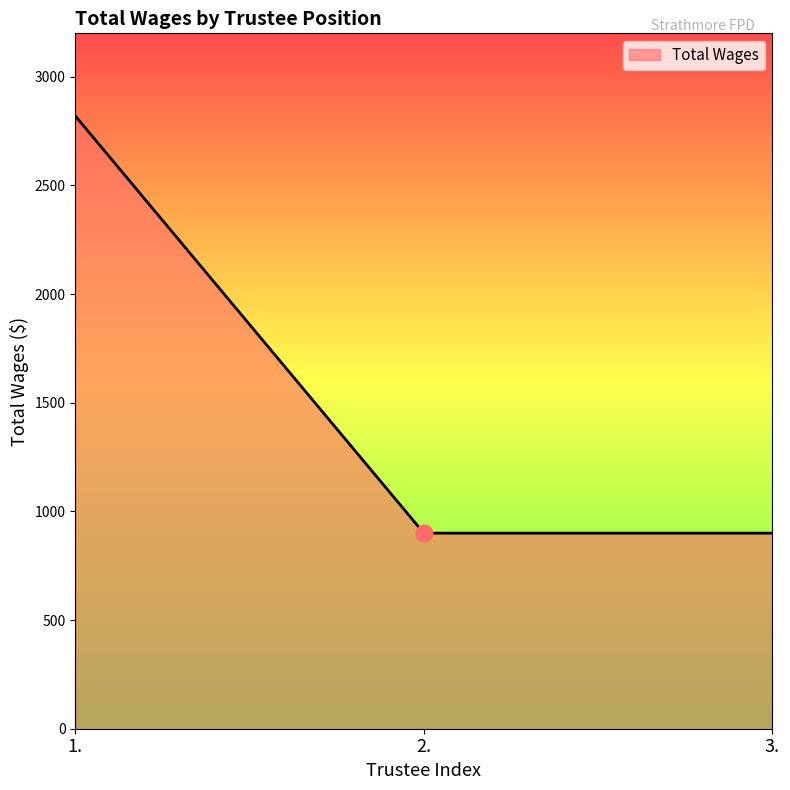

Reading right to left, list all the values displayed in this chart.

900	900	2820